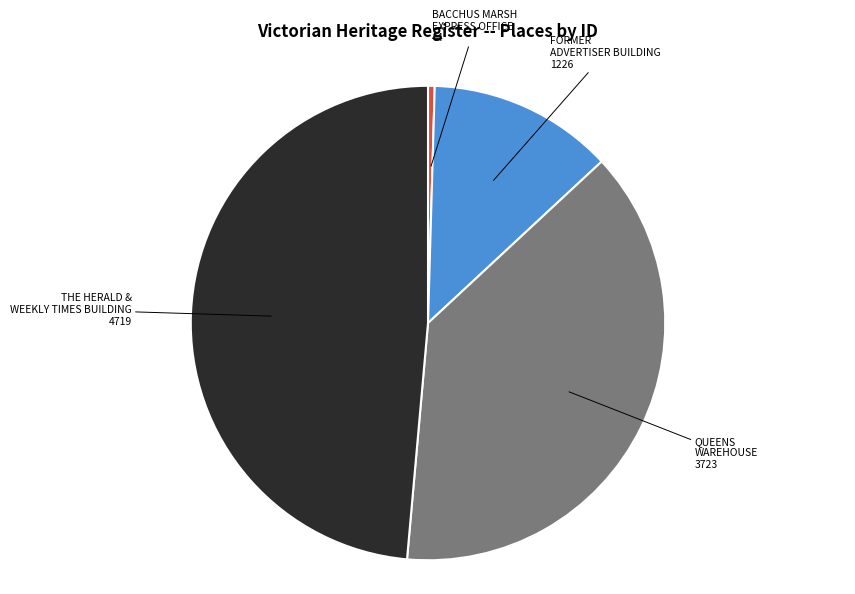

Is there any slice that represents more than half of the pie?

No